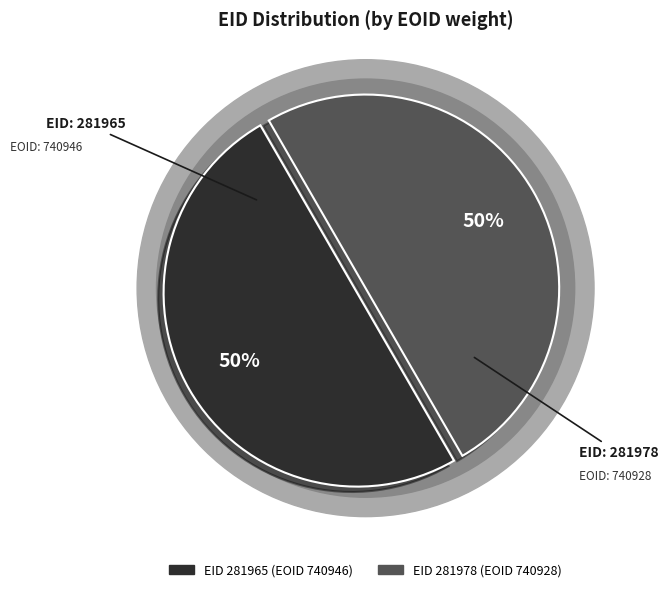

Combined, do 281978 and 281965 account for over 50%?

Yes